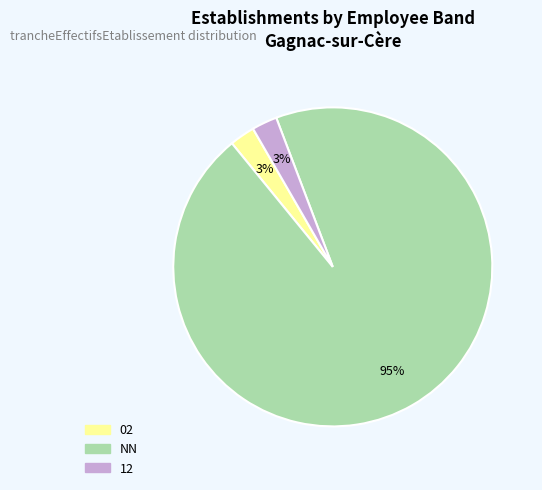

To the nearest percent, what is the average slice percentage?

33%